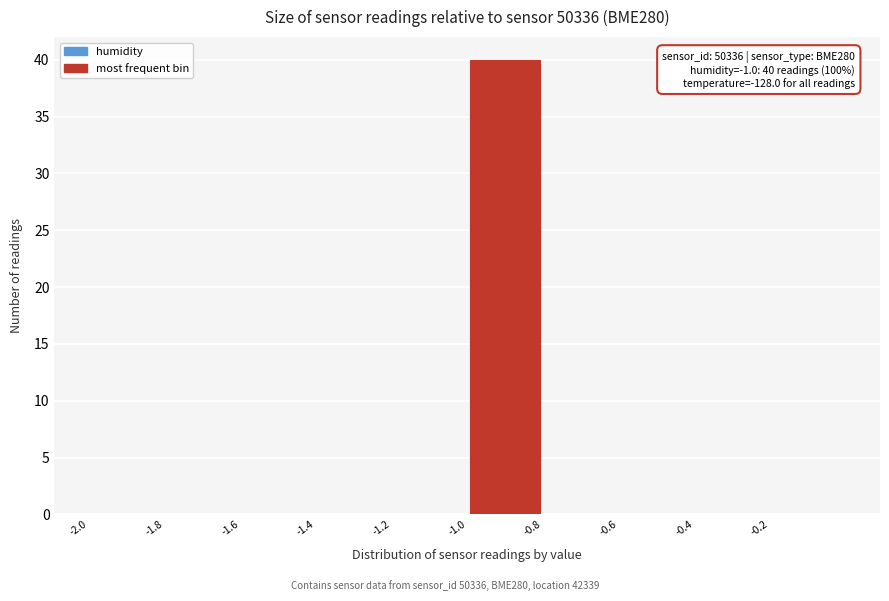

Which range on the x-axis has the tallest bar?

-1.0 to -0.8